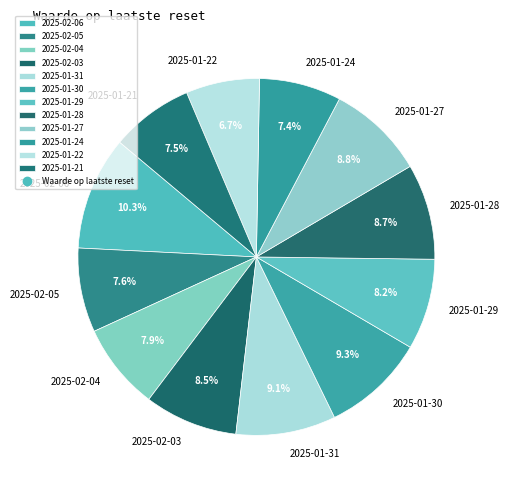

Which category has the biggest portion of the pie?

2025-02-06